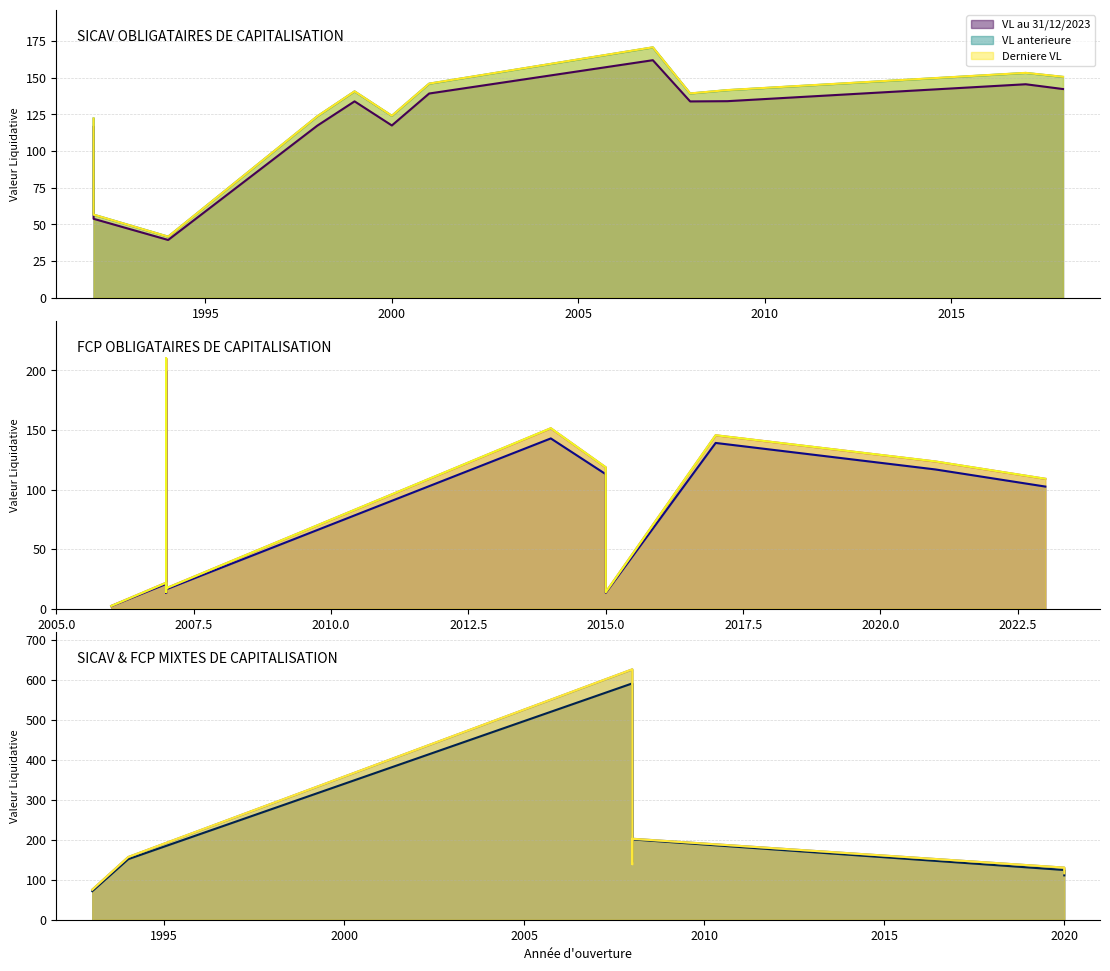

What is the maximum value shown in the chart?

625.7